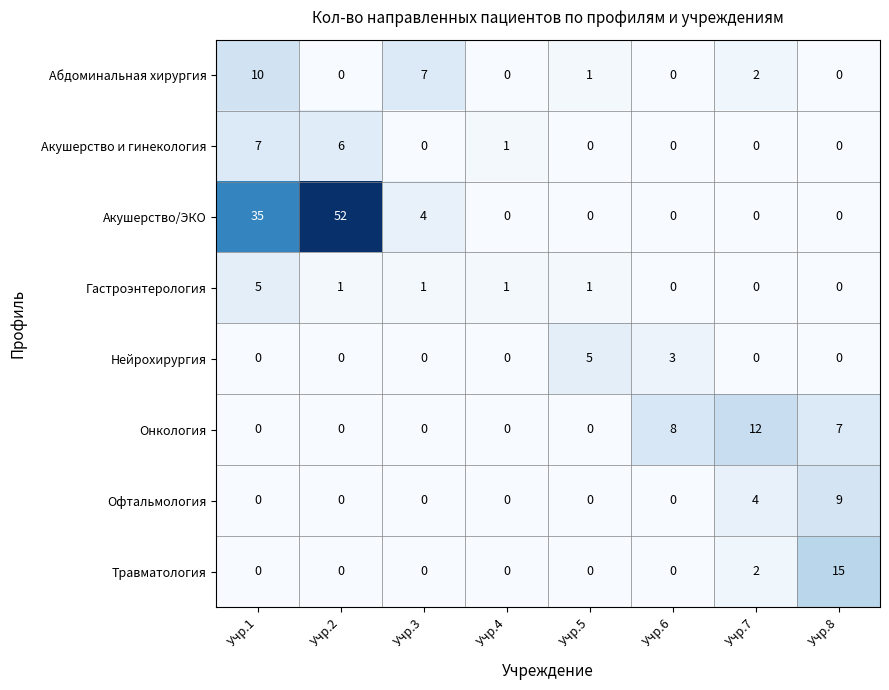

The Онкология series shows 4 at Учр.5. True or false?

False